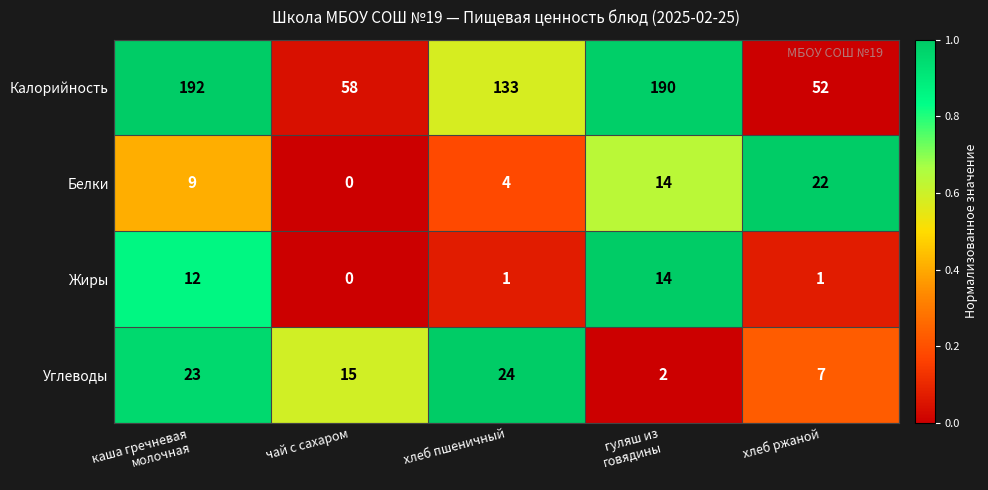

Count the number of data series in this chart.

4